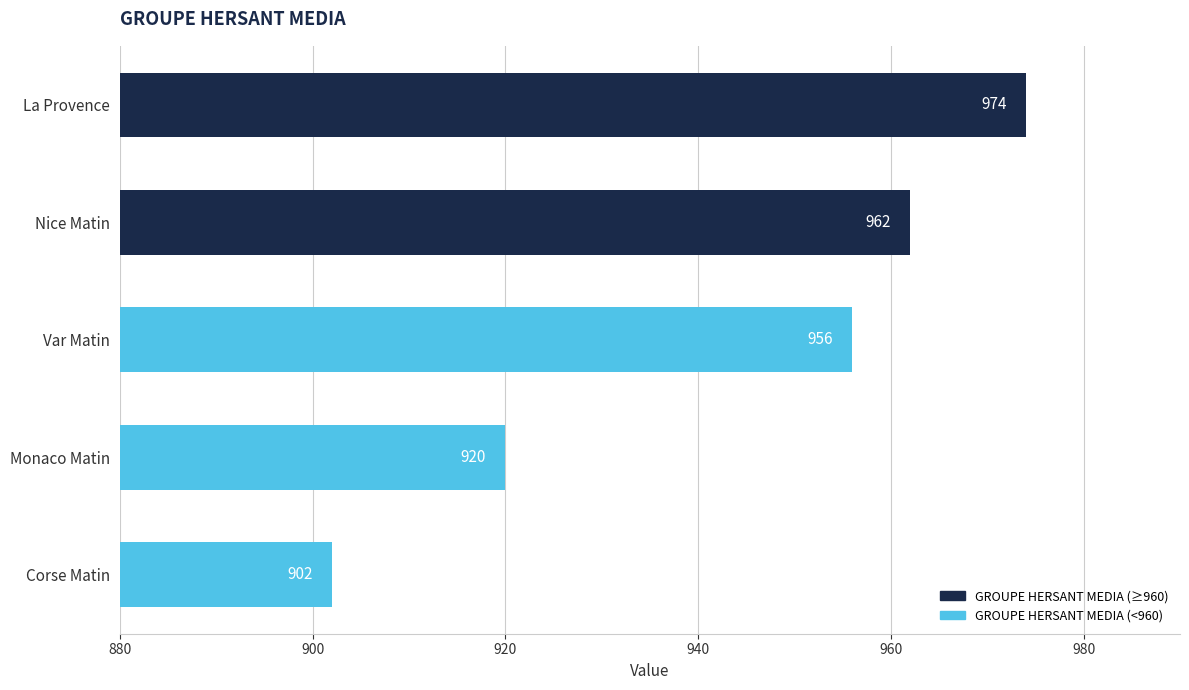

The value at Corse Matin is 1349. True or false?

False